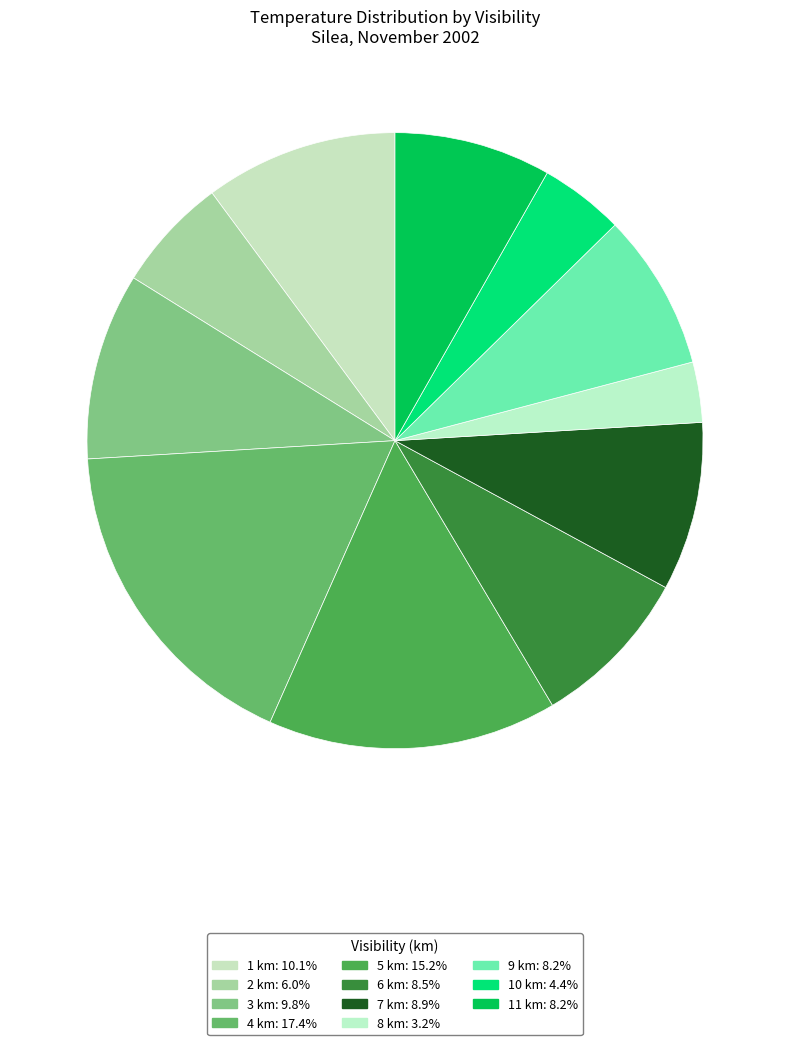

Count the number of slices in the pie.

11